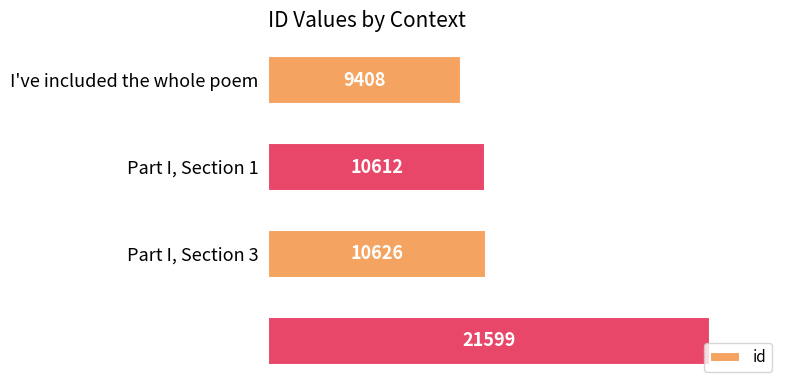

What is the maximum value shown in the chart?

21599